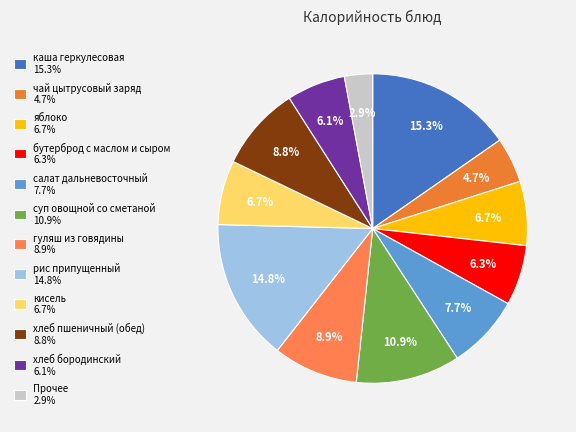

Which slice is the smallest?

Прочее 2.9%